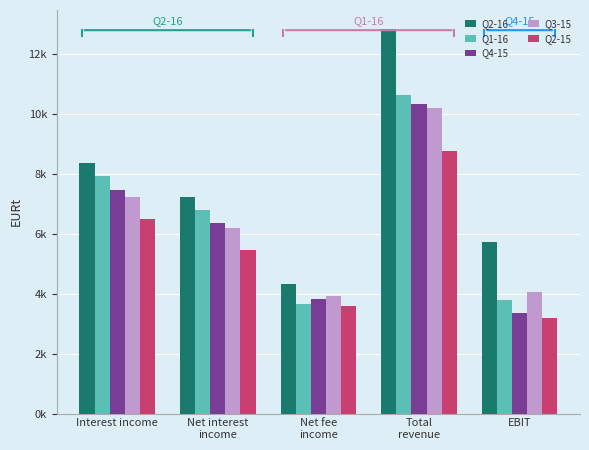

Are the bars grouped side by side (vs. stacked)?

Yes